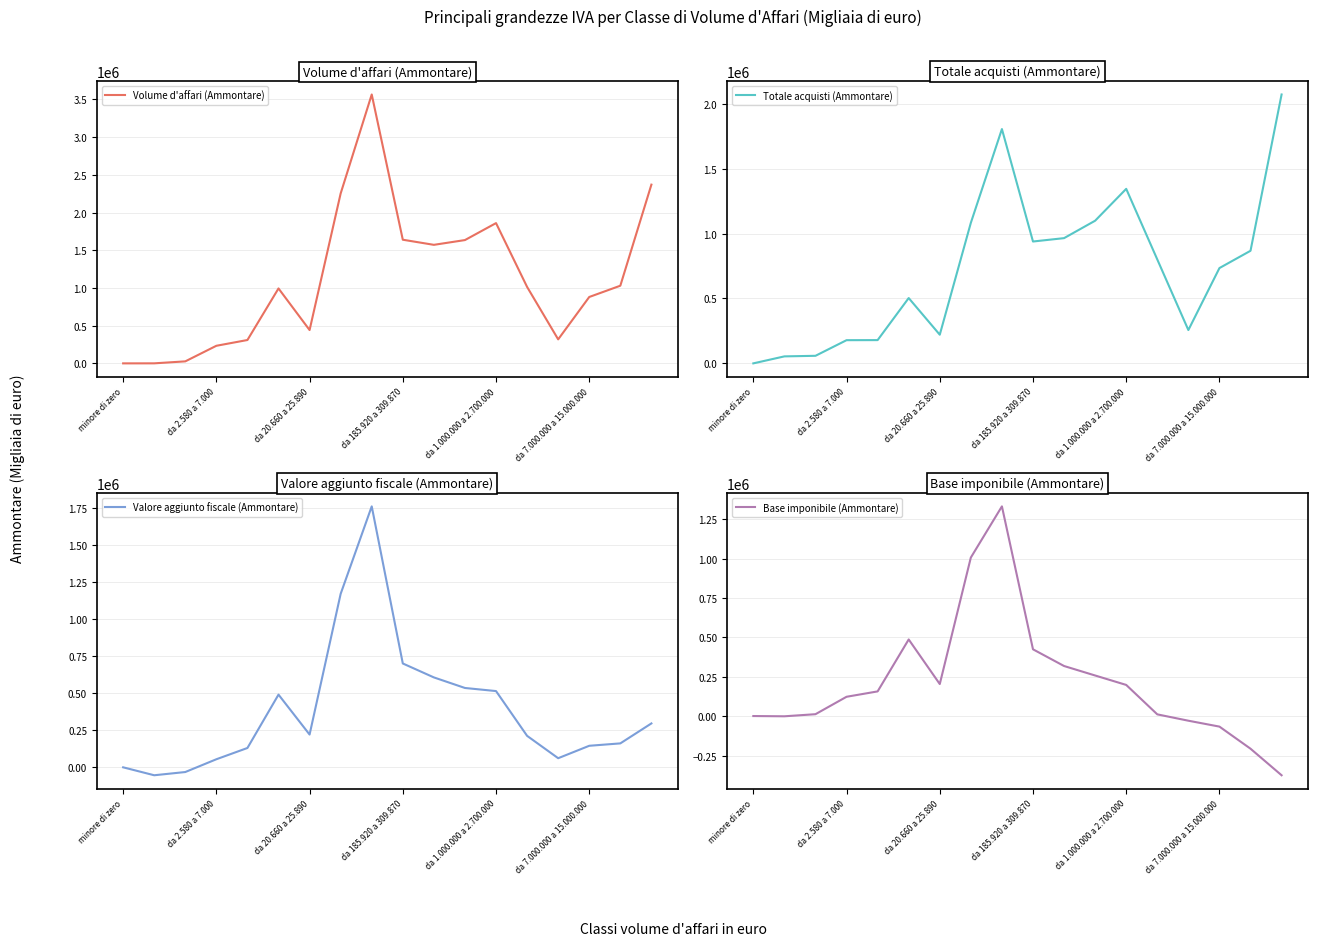

What is the highest value of the Valore aggiunto fiscale (Ammontare) series?

1758941